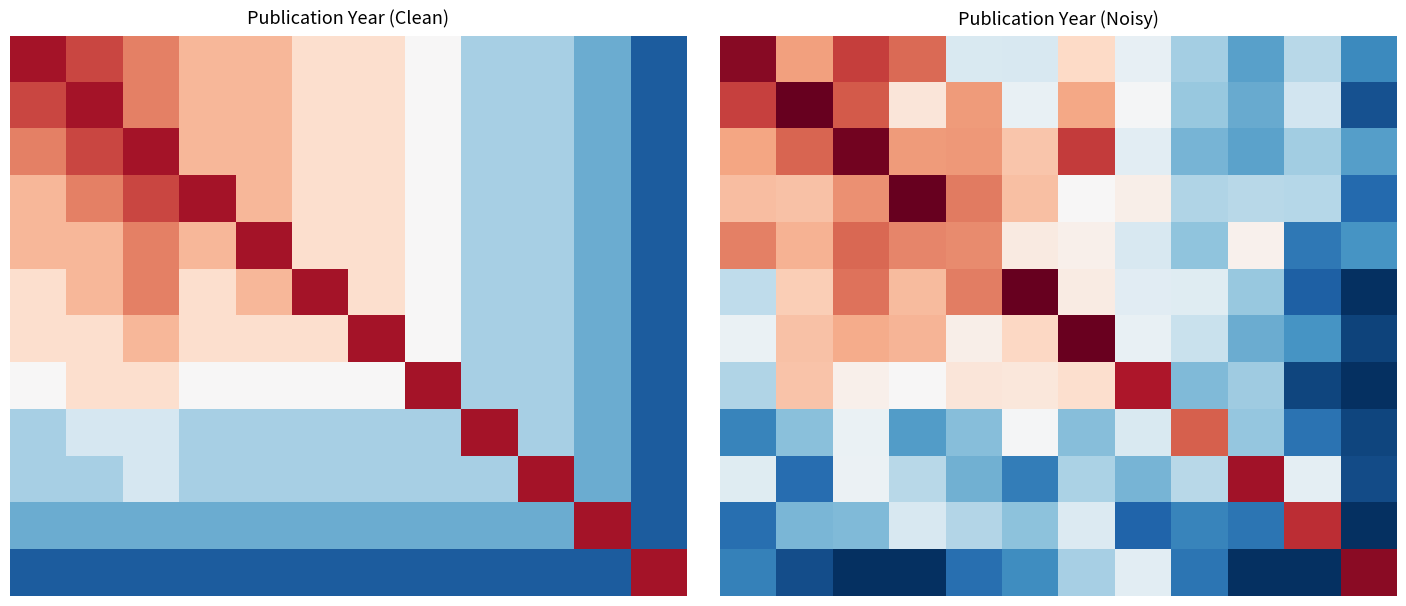

At which category is the sum across all series the highest?

2